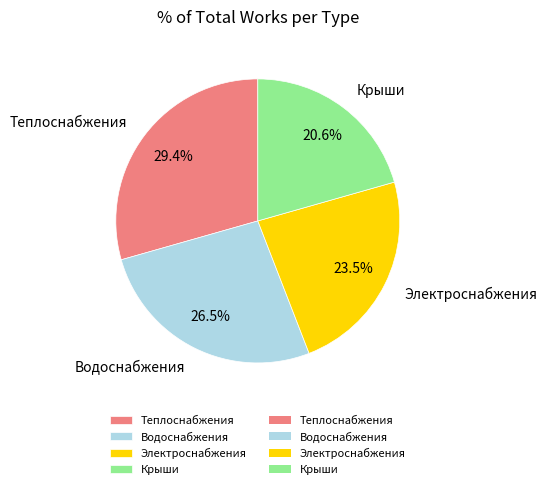

Is there any slice that represents more than half of the pie?

No